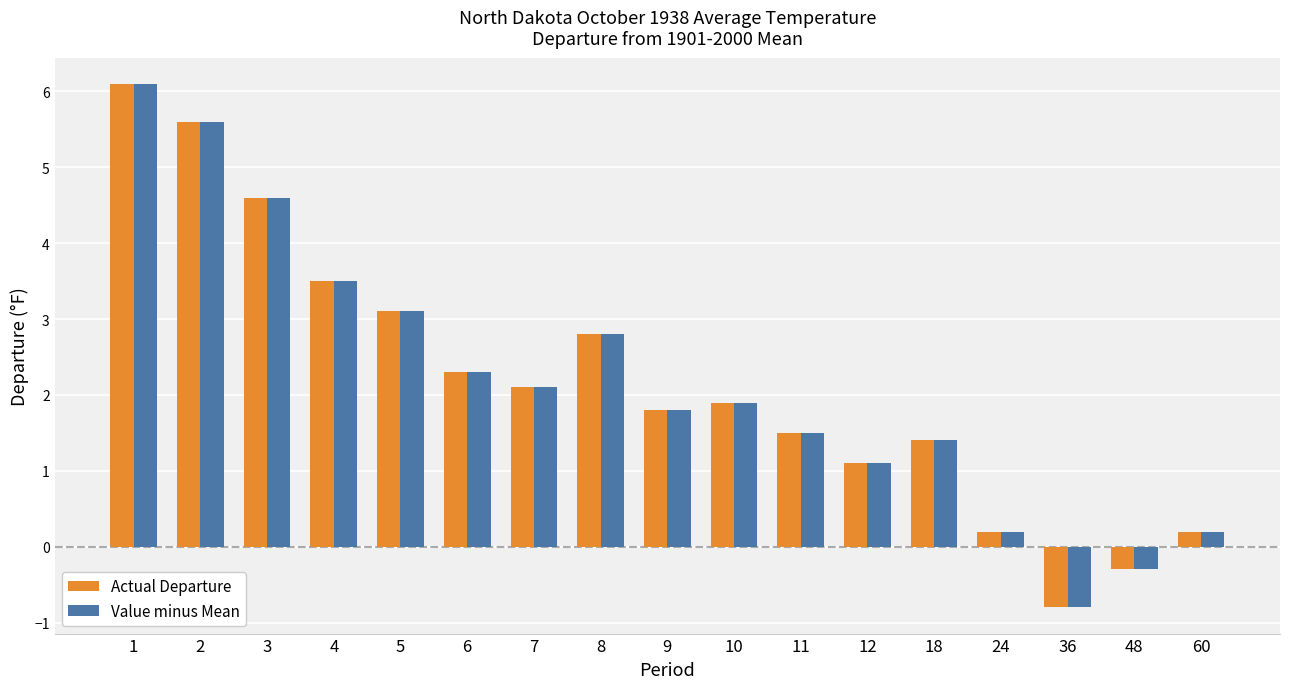

Which category has the lowest value in the Value minus Mean series?

36